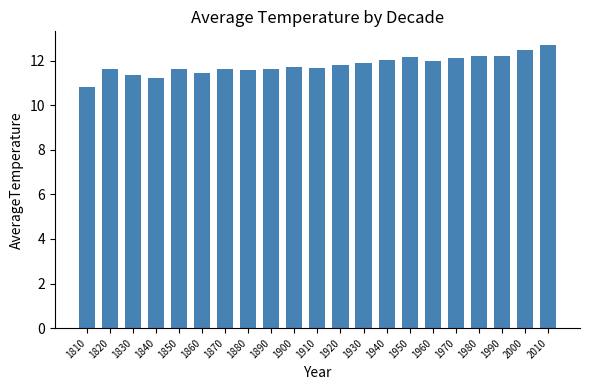

Which category has the lowest value across all series?

1810